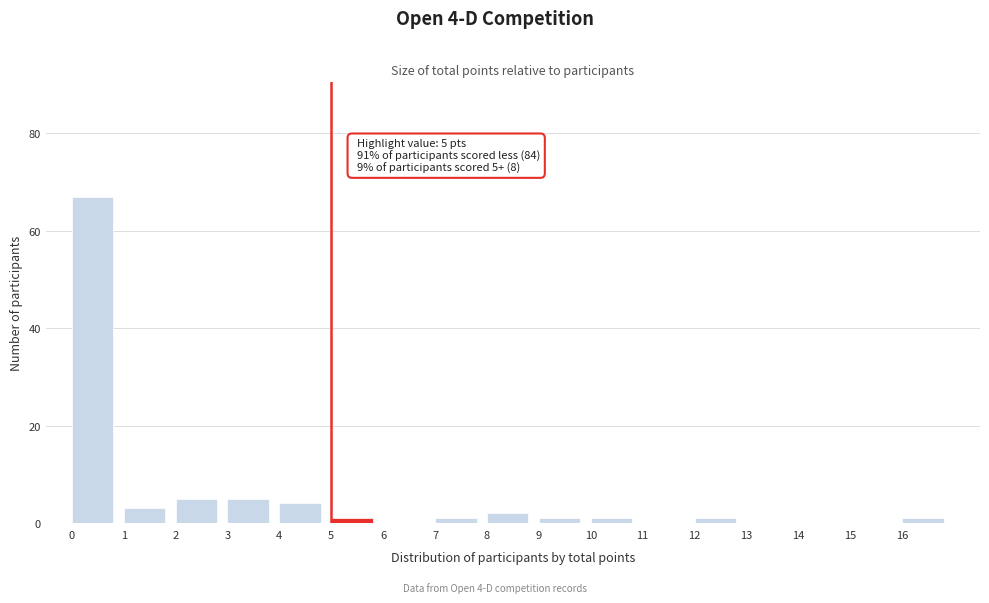

Over which range of the x-axis is the bar tallest?

0 to 1